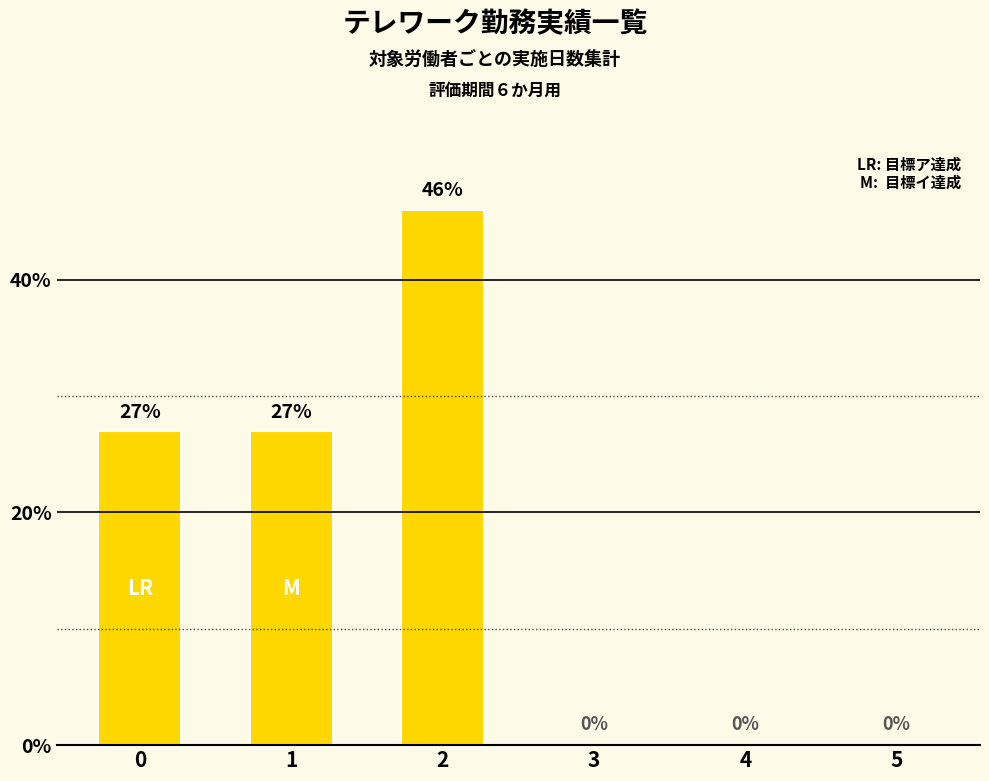

How many data points does each series have?

6